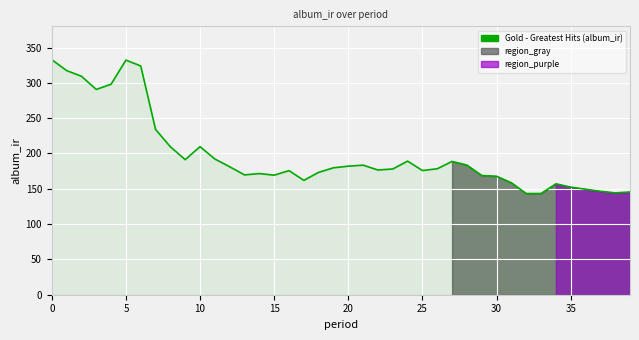

The value at 16 is 247.7. True or false?

False